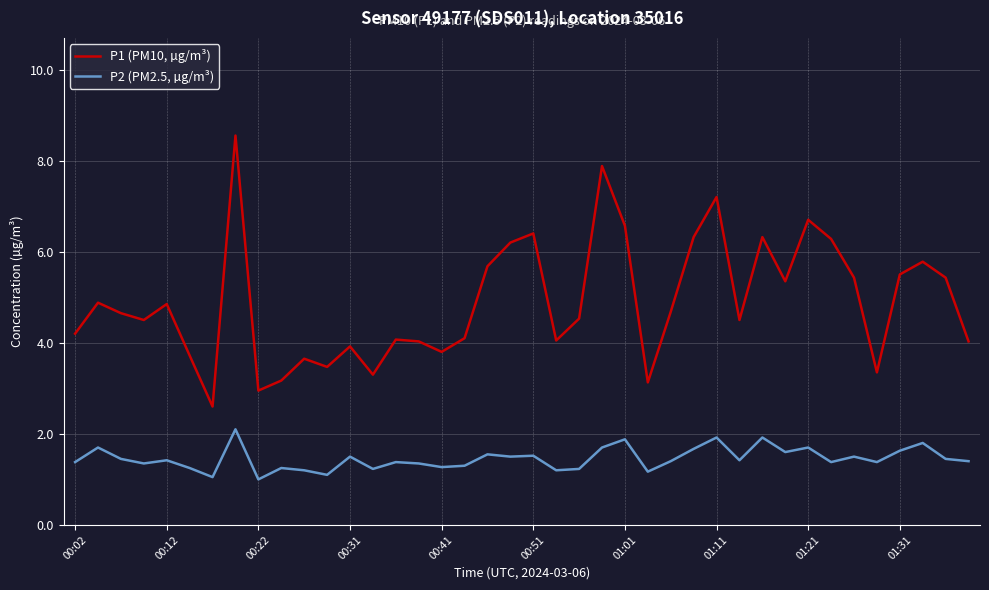

True or false: P1 (PM10, µg/m³) and P2 (PM2.5, µg/m³) intersect in this chart.

False